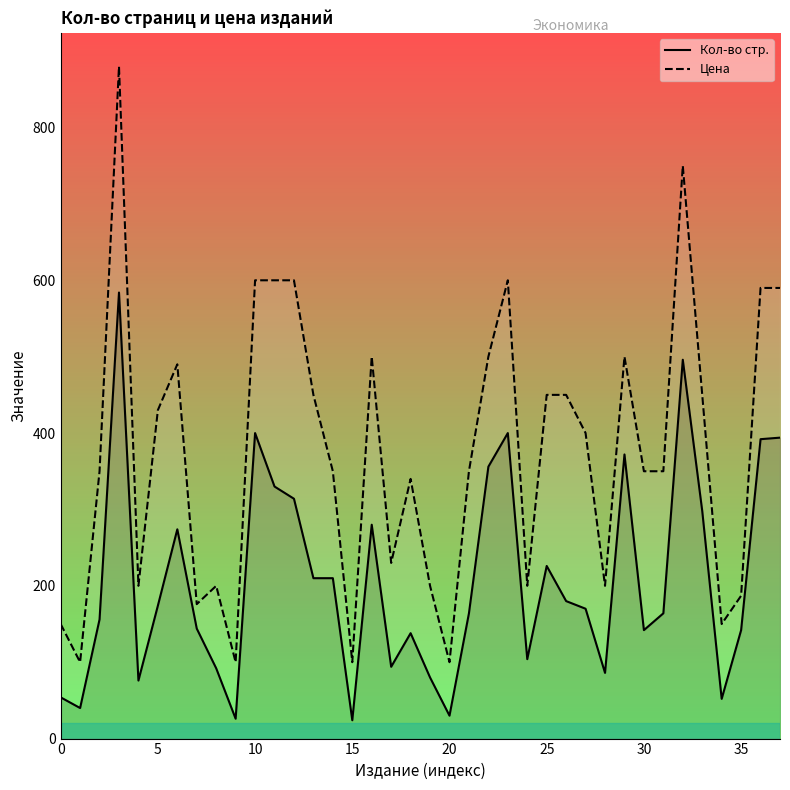

What is the greatest value displayed?

880